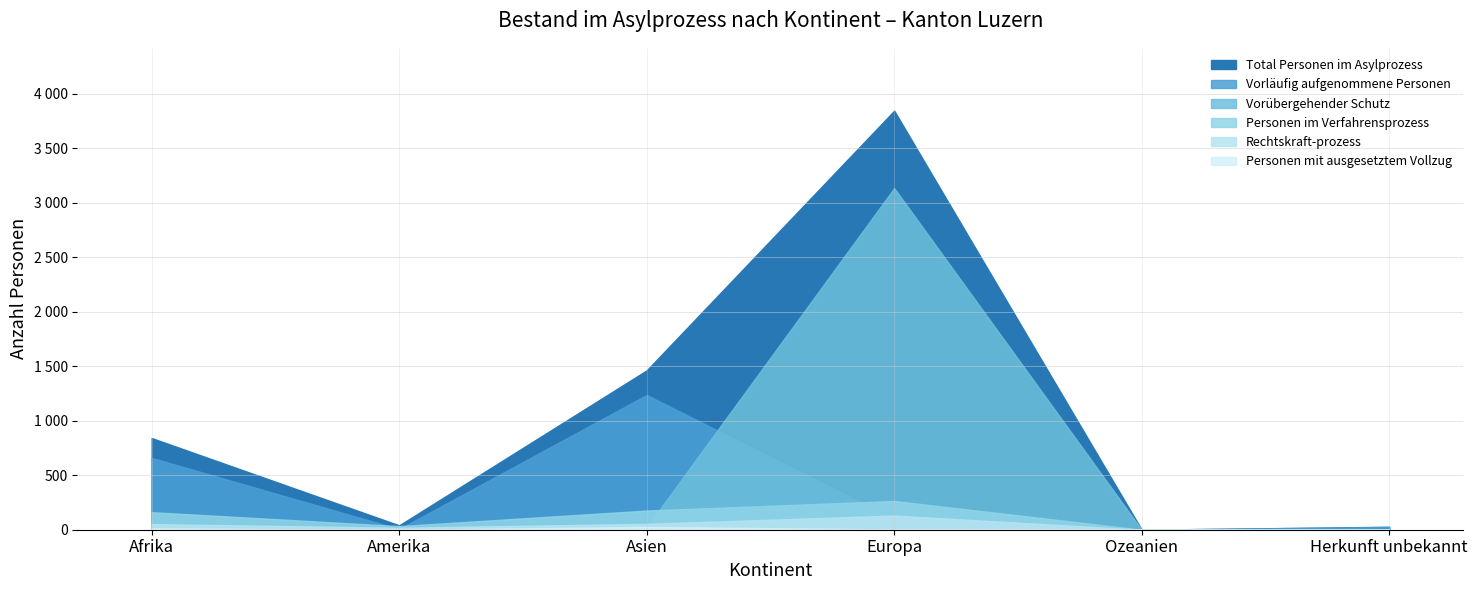

Which series has the largest range (max minus min)?

Total Personen im Asylprozess